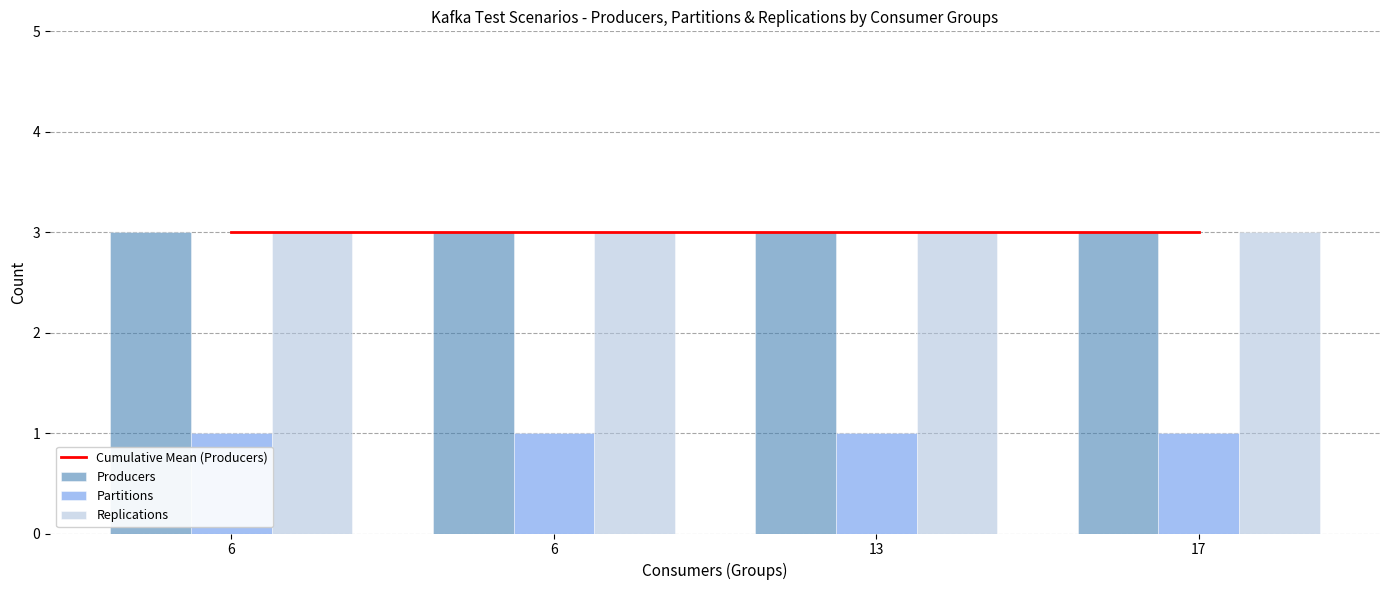

What is the spread (max minus min) of values at 6?

2